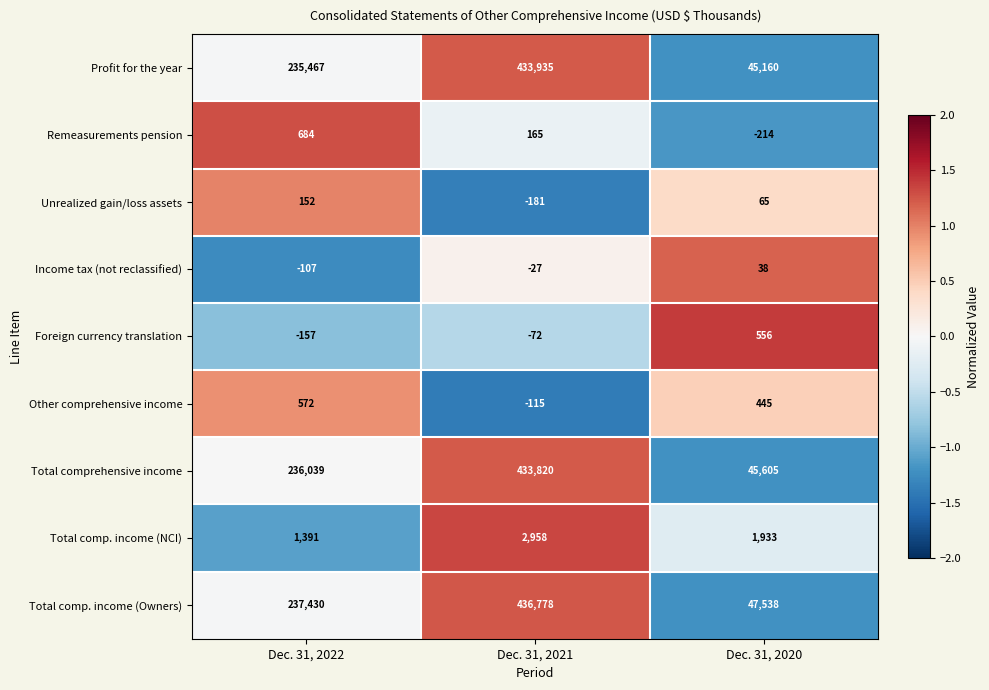

How many distinct data groups are displayed?

9